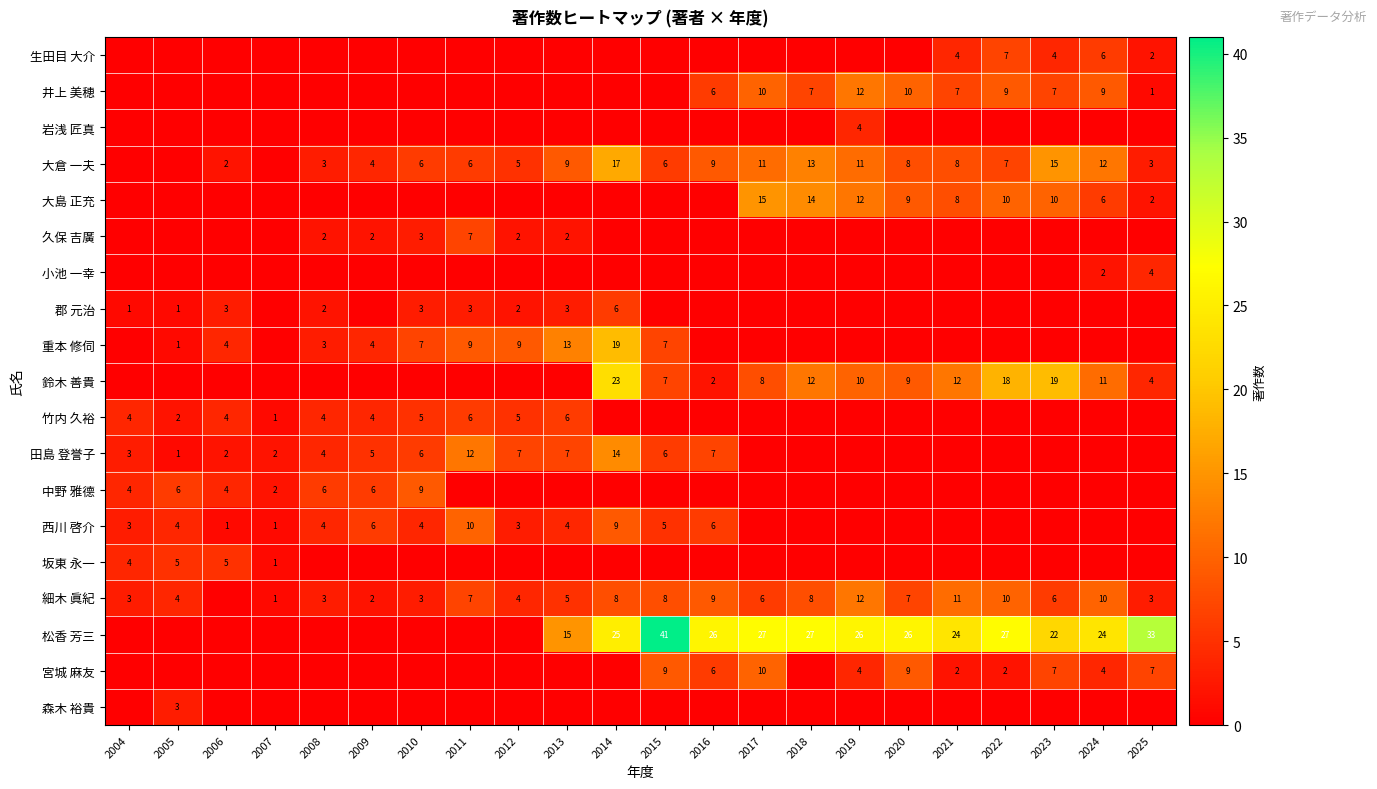

At which label does 鈴木 善貴 reach its minimum?

2004